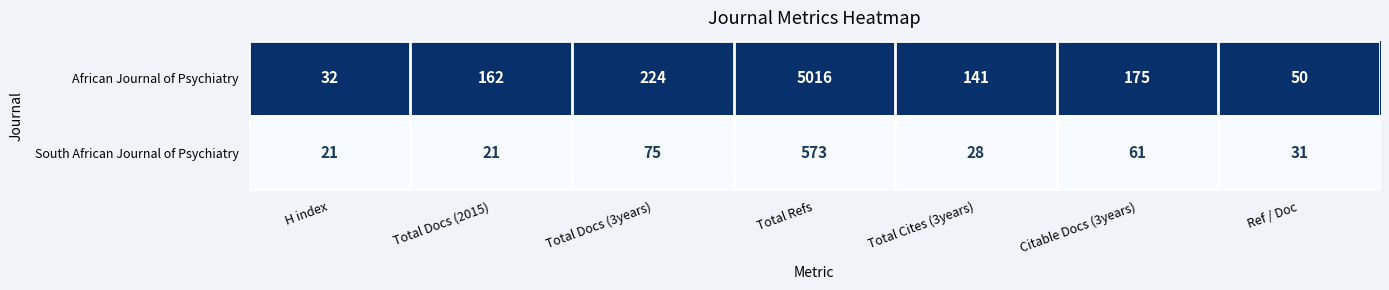

Reading right to left, list all the values displayed in this chart.

African Journal of Psychiatry: 50	175	141	5016	224	162	32
South African Journal of Psychiatry: 31	61	28	573	75	21	21